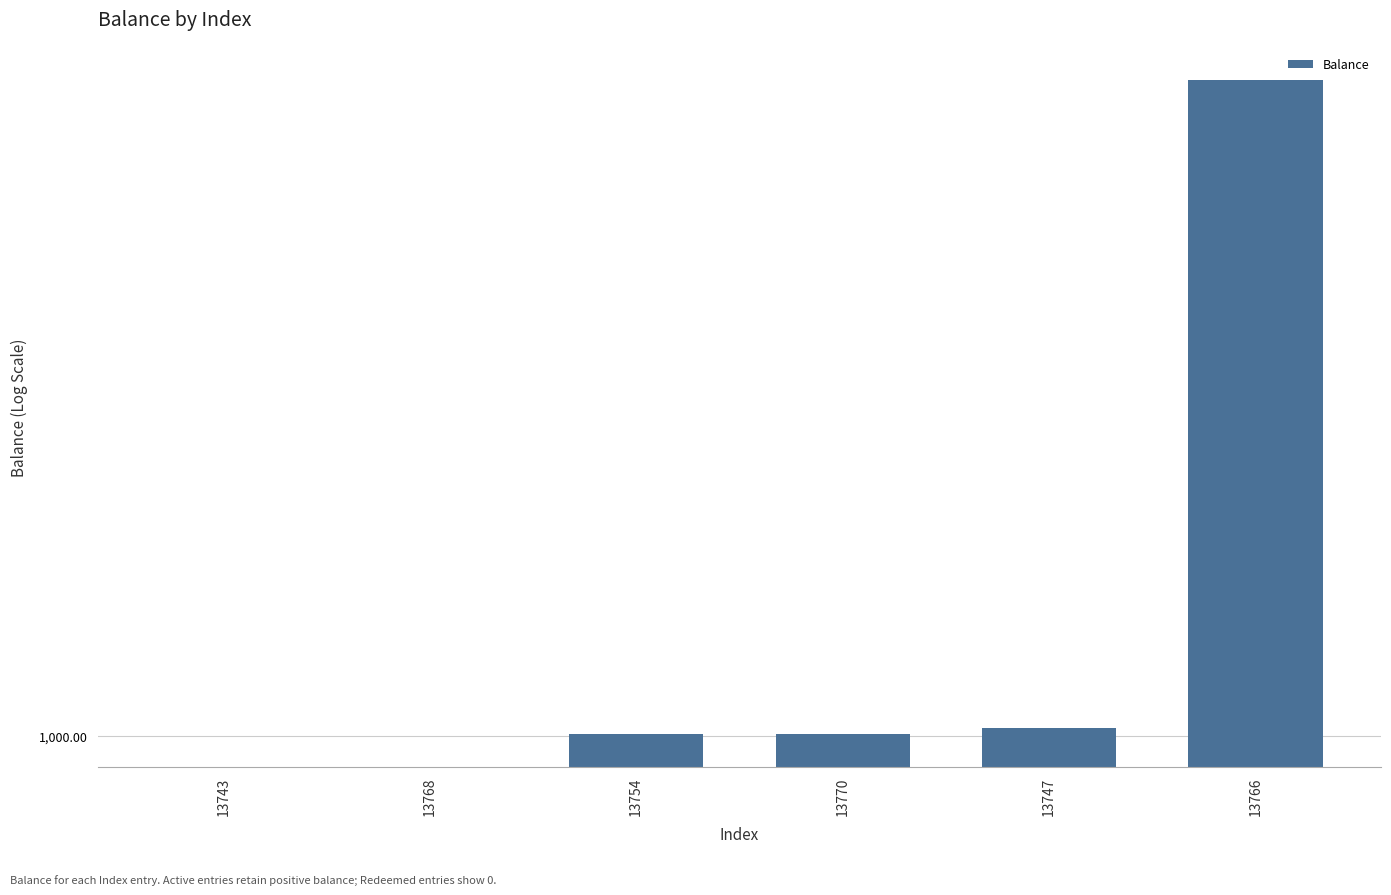

List the labels in order of value, smallest first.

13743, 13768, 13754, 13770, 13747, 13766